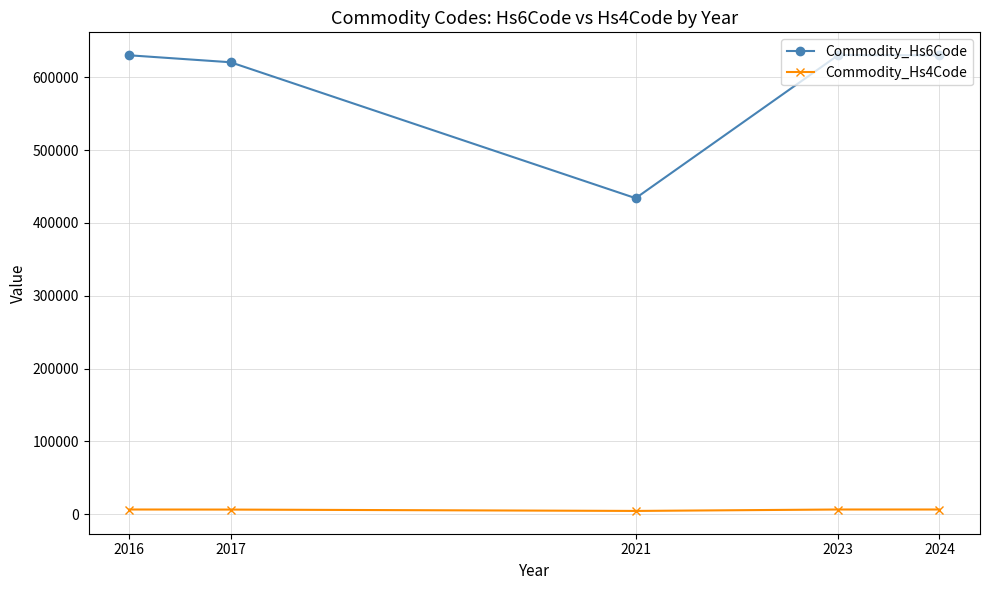

Which series has the largest total across all categories?

Commodity_Hs6Code